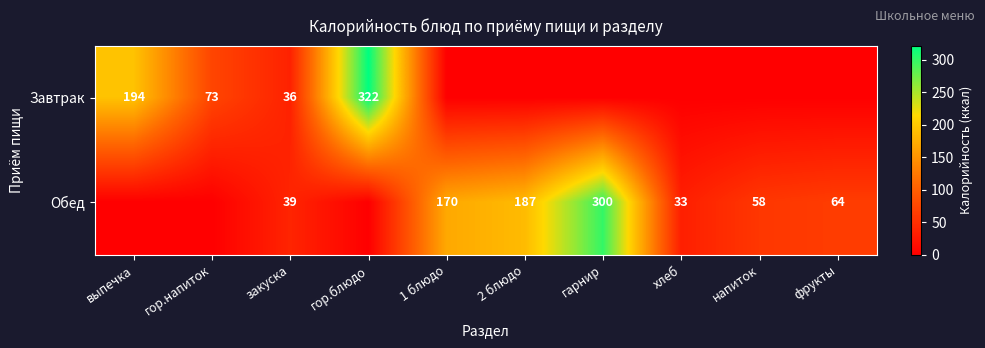

The Завтрак series shows 73 at гор.напиток. True or false?

True